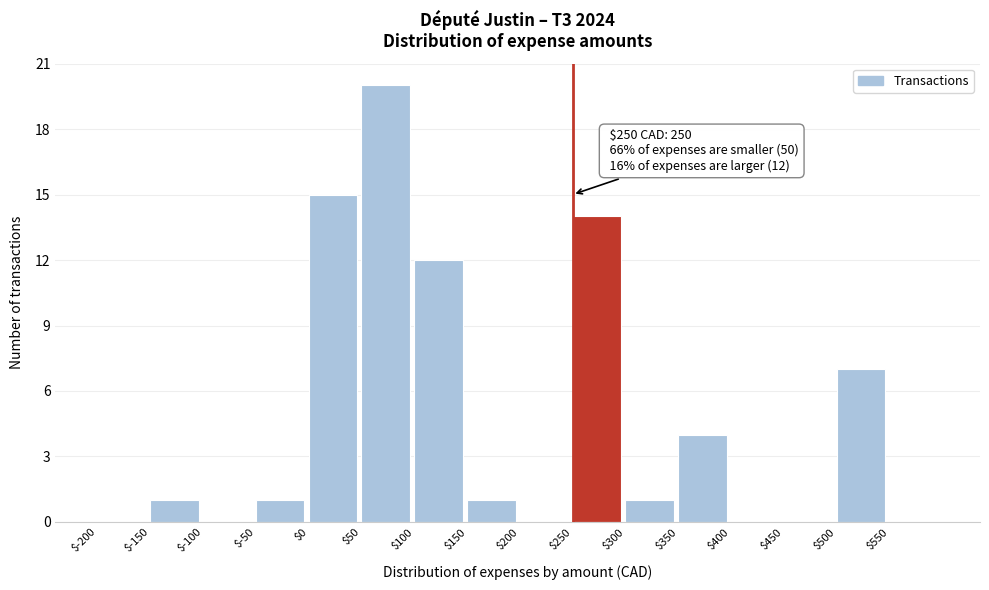

Over which range of the x-axis is the bar tallest?

50 to 100